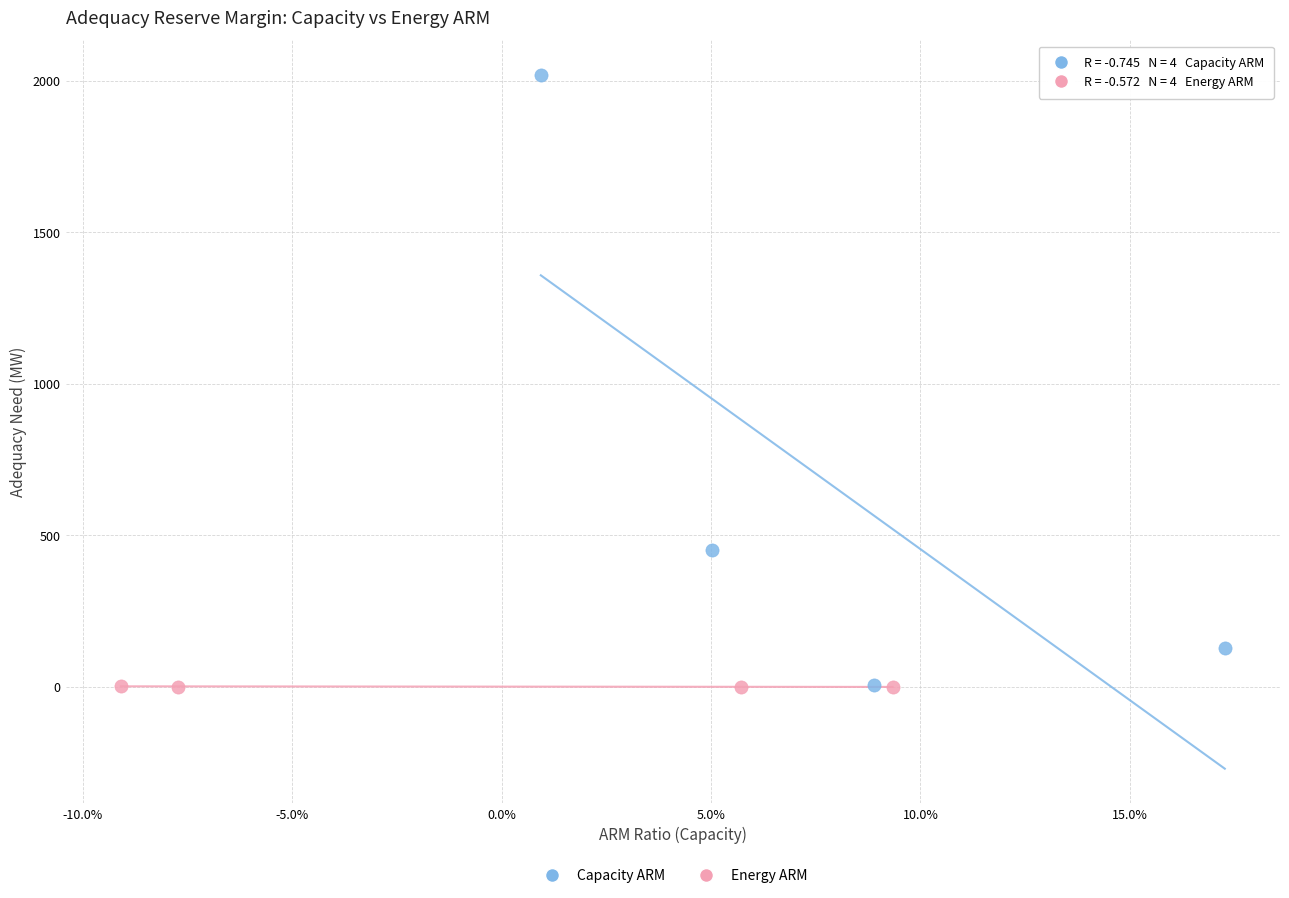

Which series has the widest spread of Y values?

Capacity ARM